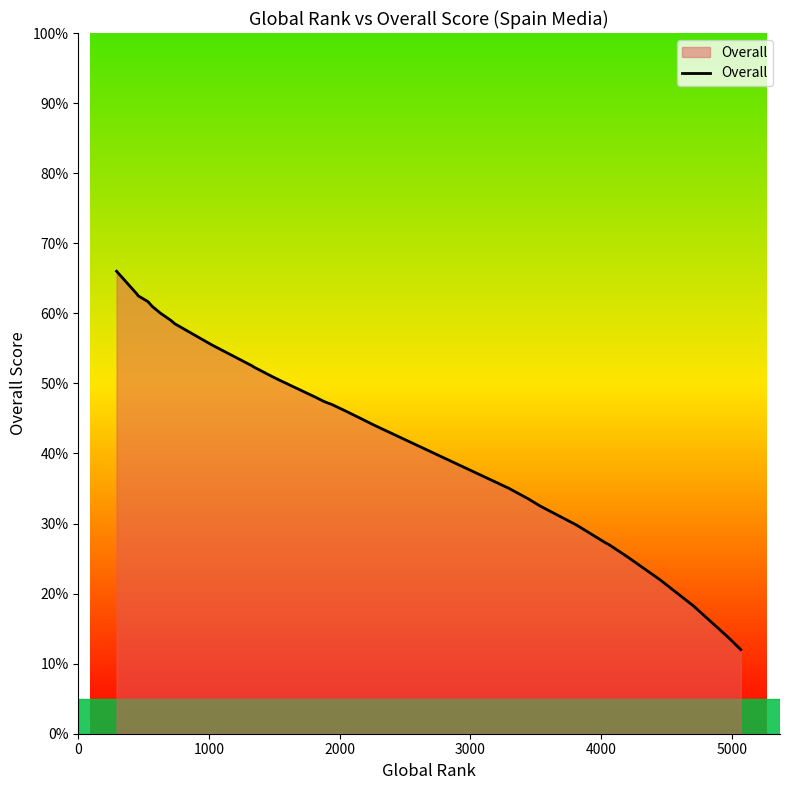

What is the label of the 32nd point from the right?

8